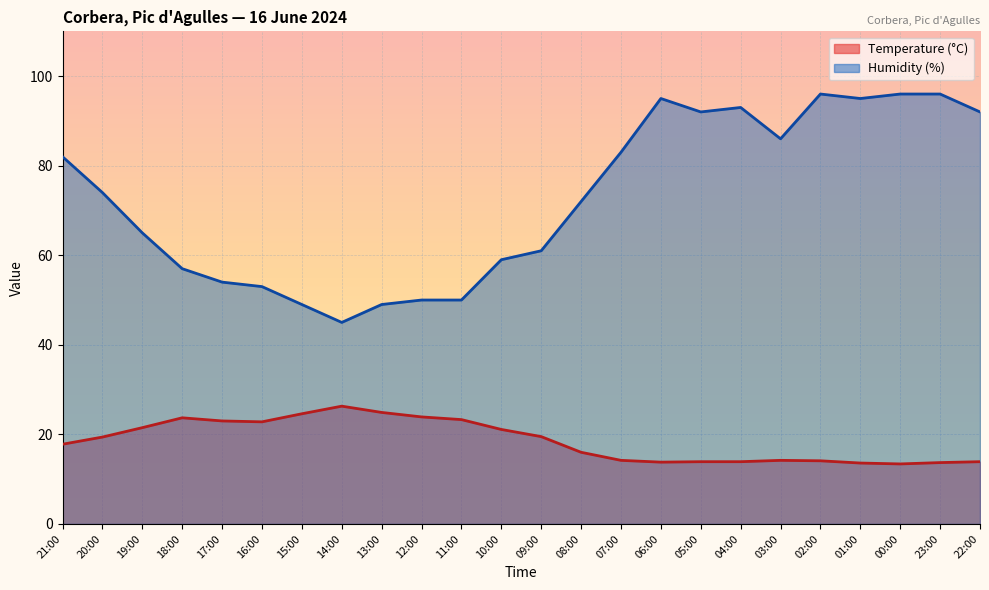

Between 18:00 and 23:00, which series saw the biggest shift?

Humidity (%)